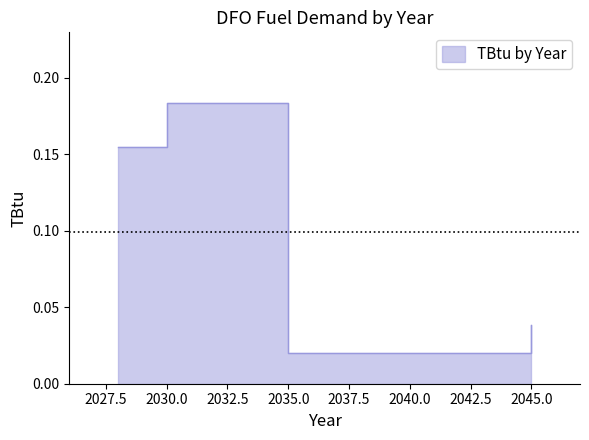

At which category does the chart reach its peak across all series?

2030